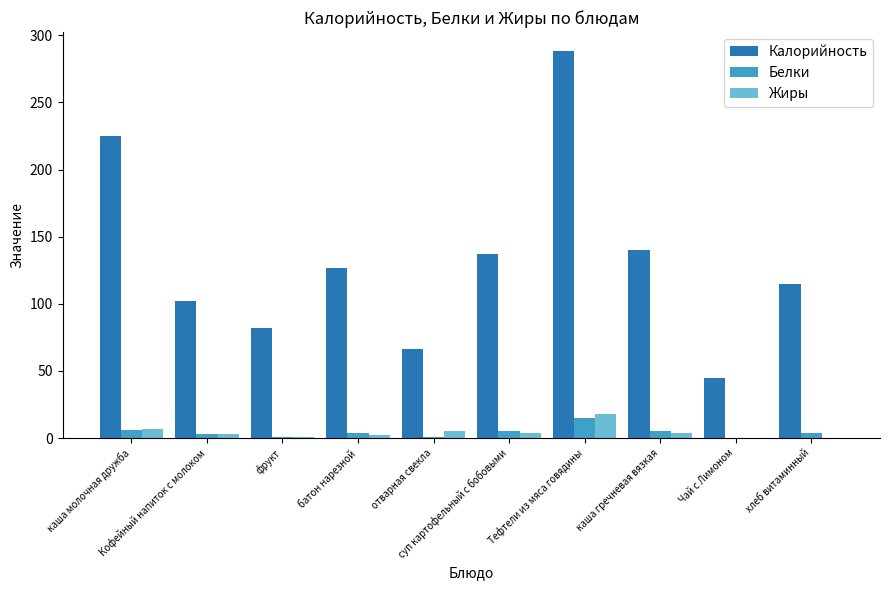

Are the bars grouped side by side (vs. stacked)?

Yes